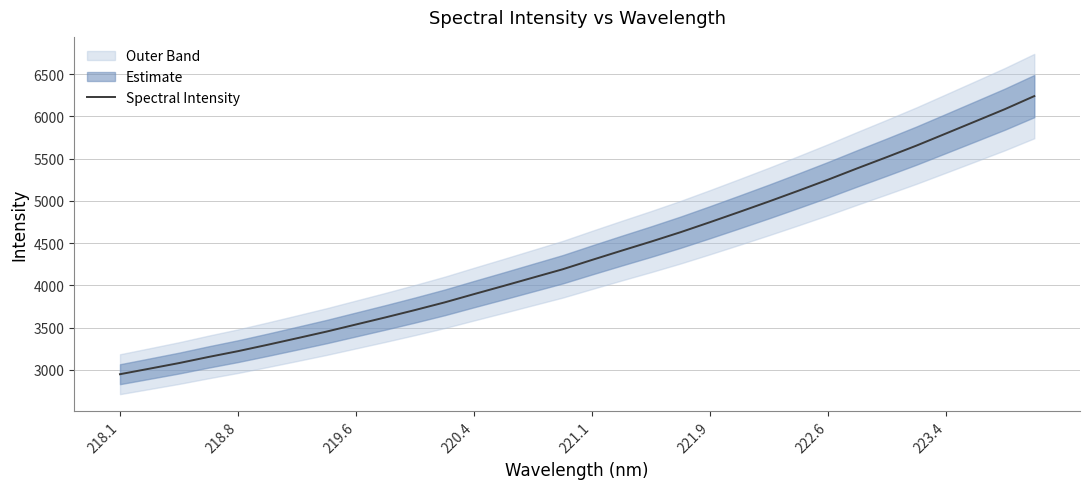

True or false: Spectral Intensity has a value of 2687.4 at 221.1.

False